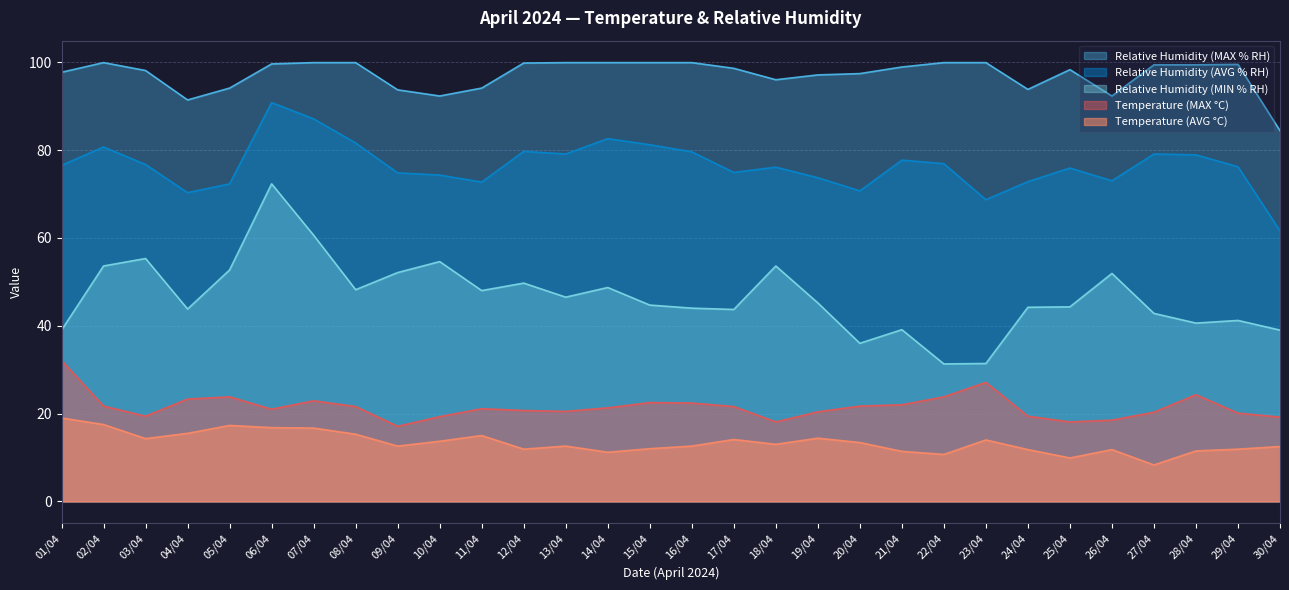

True or false: Temperature (AVG °C) has more than 2 points higher than both neighbors.

True